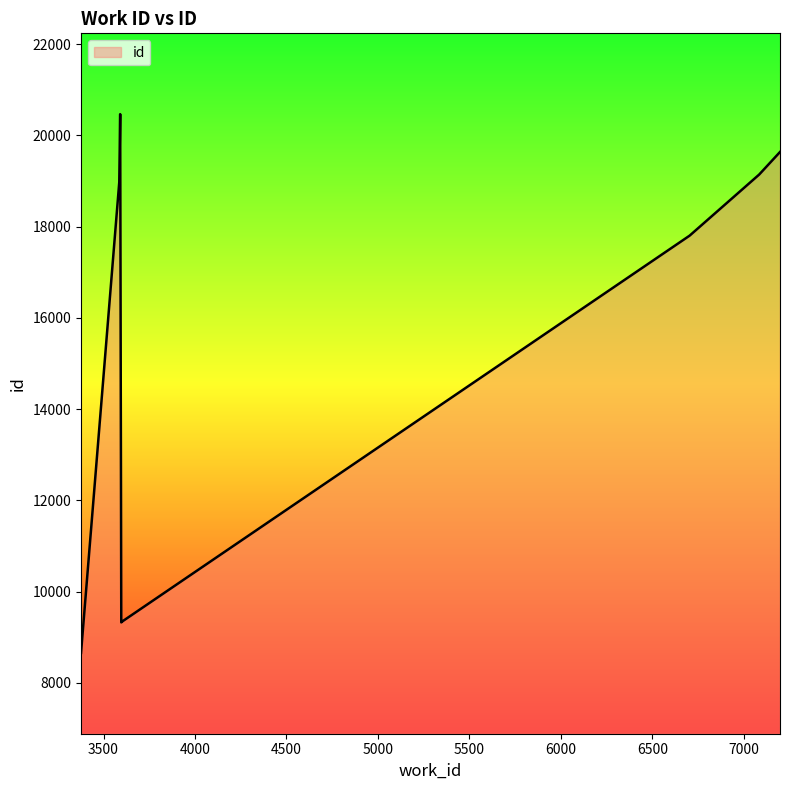

Is it true that the value at 6704 is 17804?

True